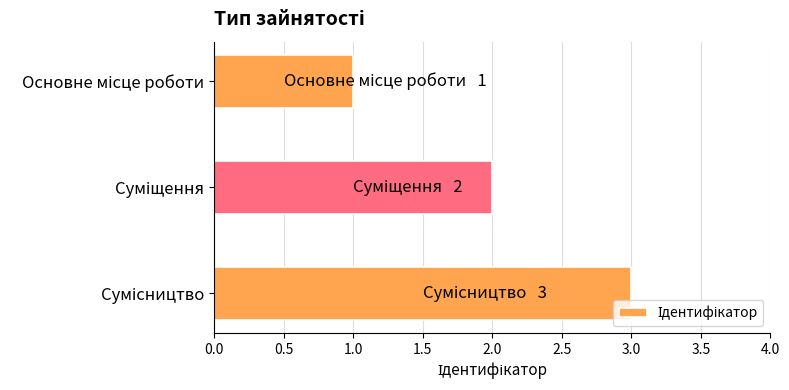

What is the sum of all values?

6